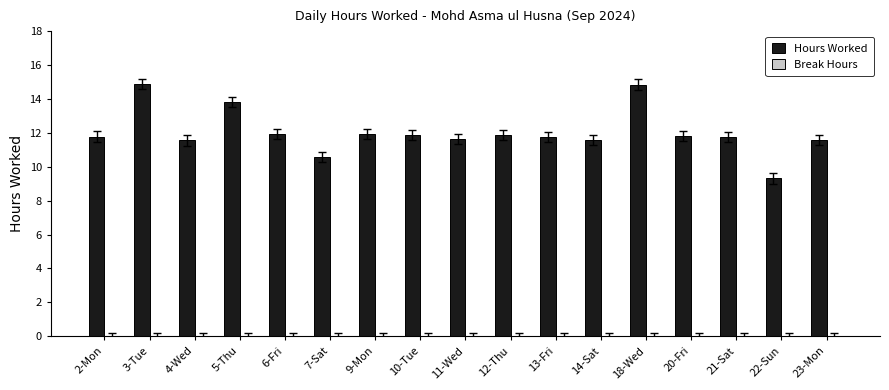

What is the difference between the maximum and minimum values?

5.6